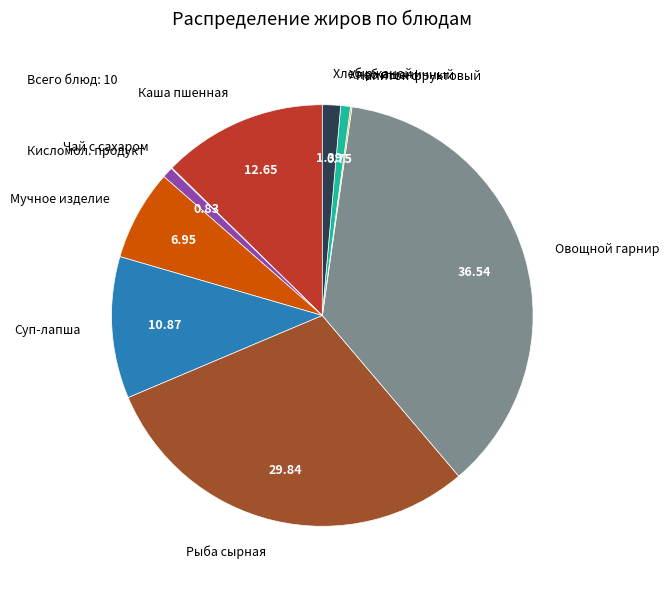

Which has a higher value, Хлеб пшеничный or Мучное изделие?

Мучное изделие